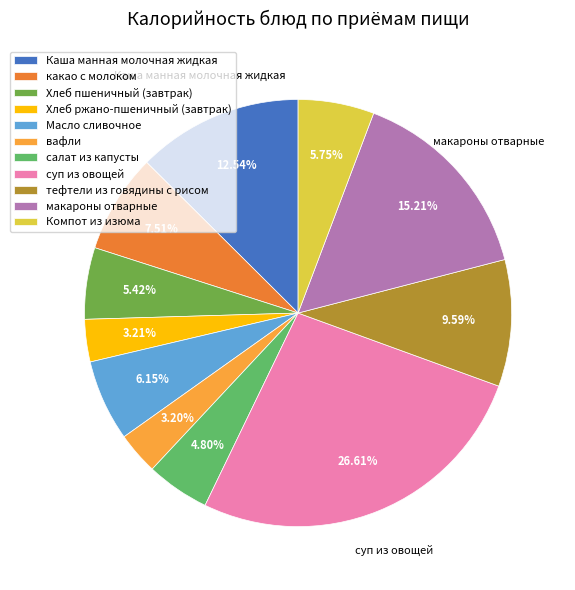

Does салат из капусты represent more than half of the total?

No